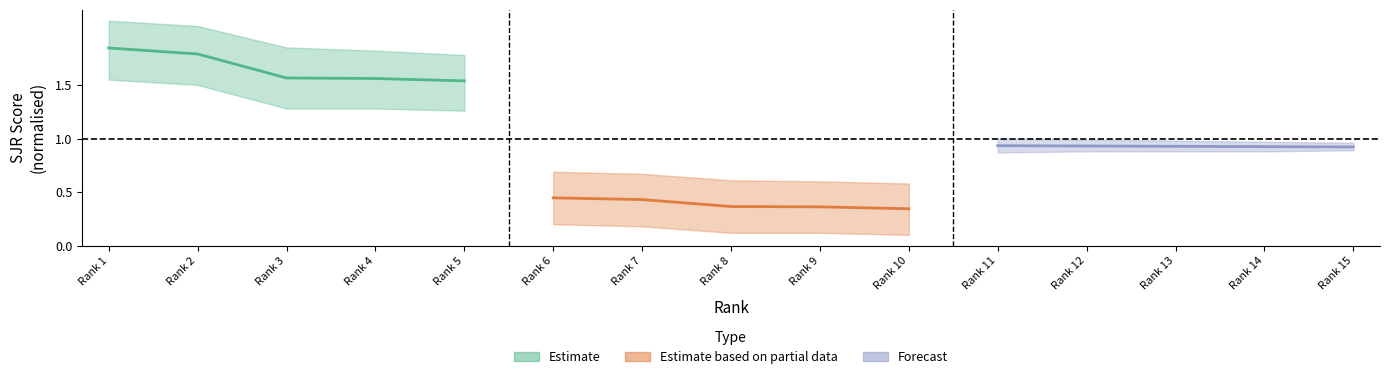

True or false: Forecast has a value of 0.6 at Rank 11.

False